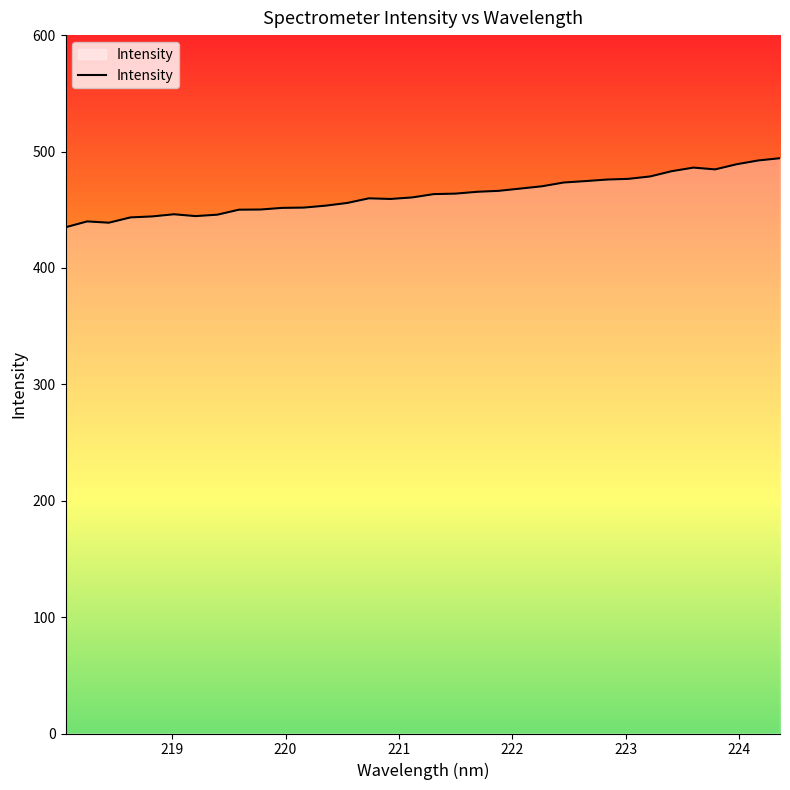

What is the greatest value displayed?

494.2